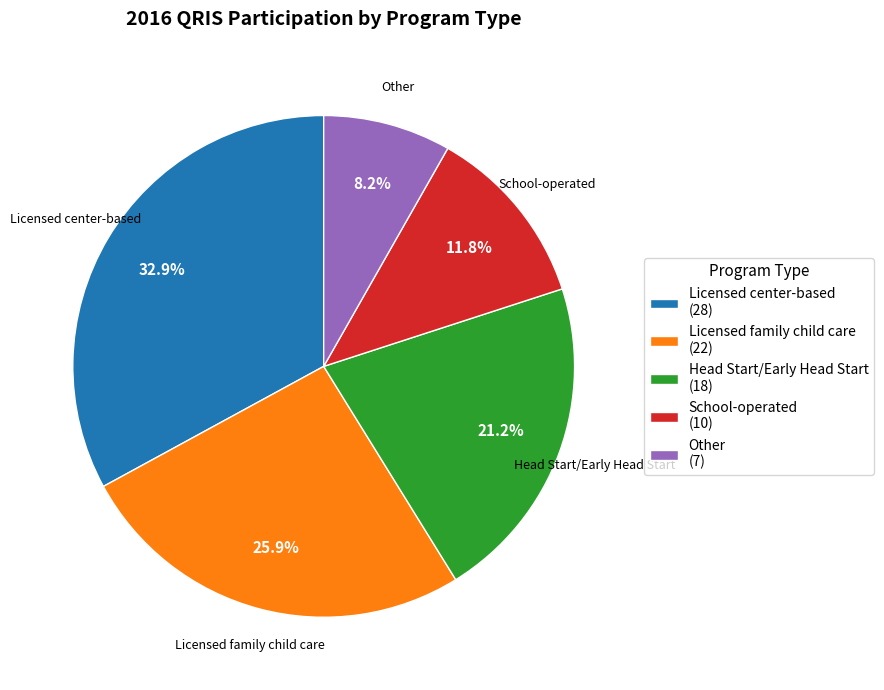

Between Head Start/Early Head Start and School-operated, which is larger?

Head Start/Early Head Start